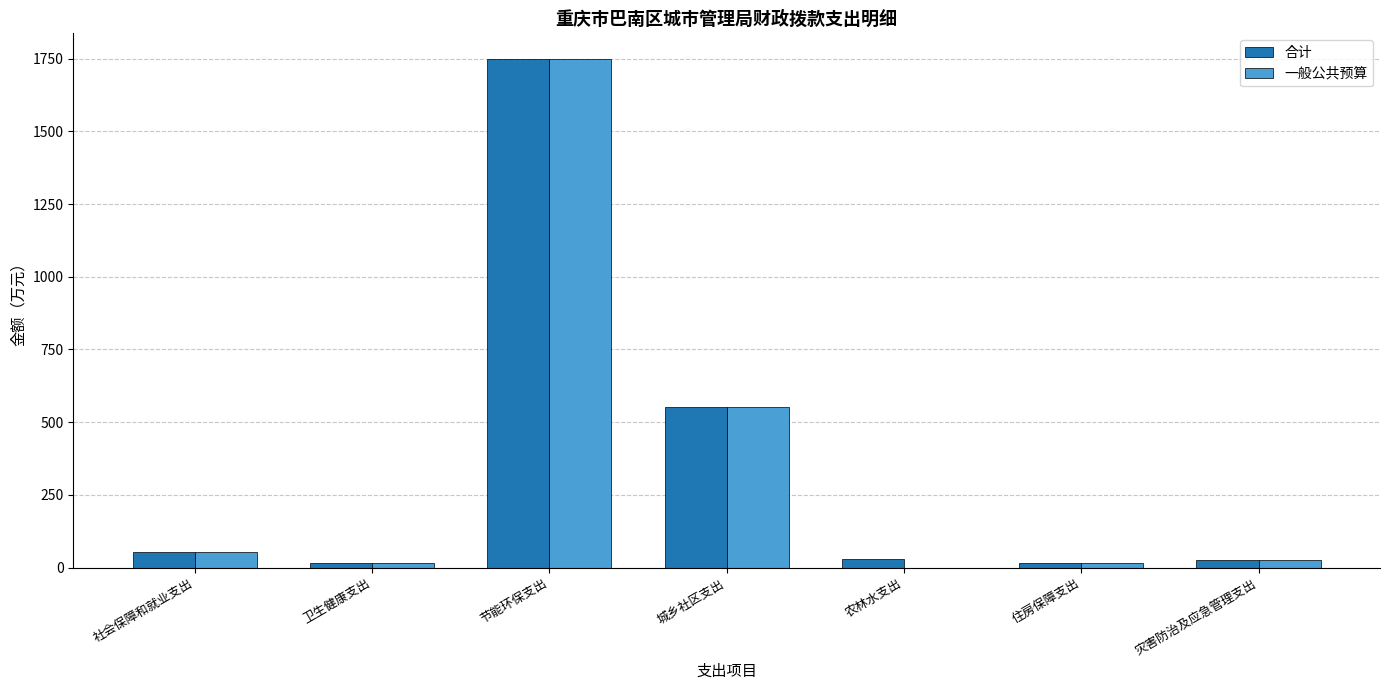

Which series has the largest range (max minus min)?

一般公共预算